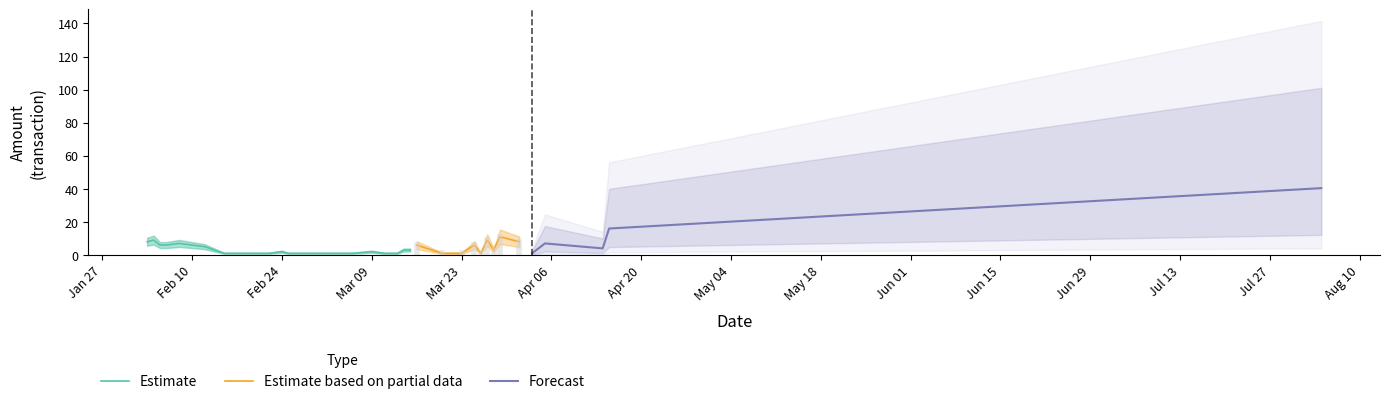

How many data points in Amount are less than 3?

15